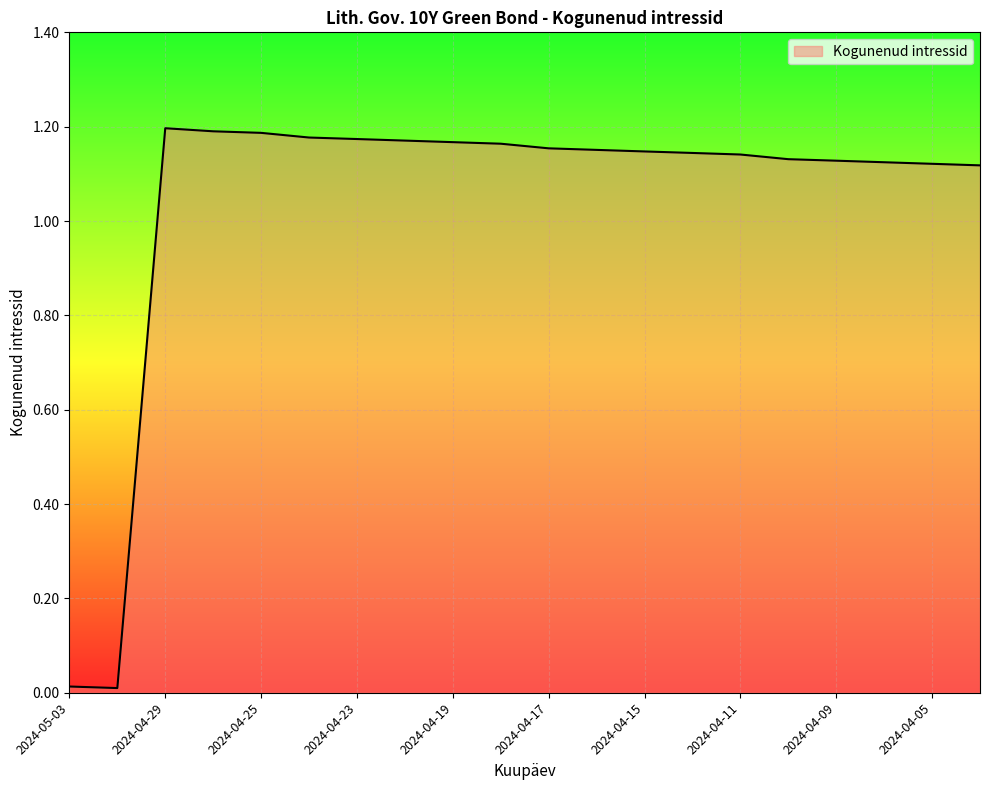

Reading left to right, what are all the values shown in this chart?

0.0	0.0	1.2	1.2	1.2	1.2	1.2	1.2	1.2	1.2	1.2	1.2	1.1	1.1	1.1	1.1	1.1	1.1	1.1	1.1